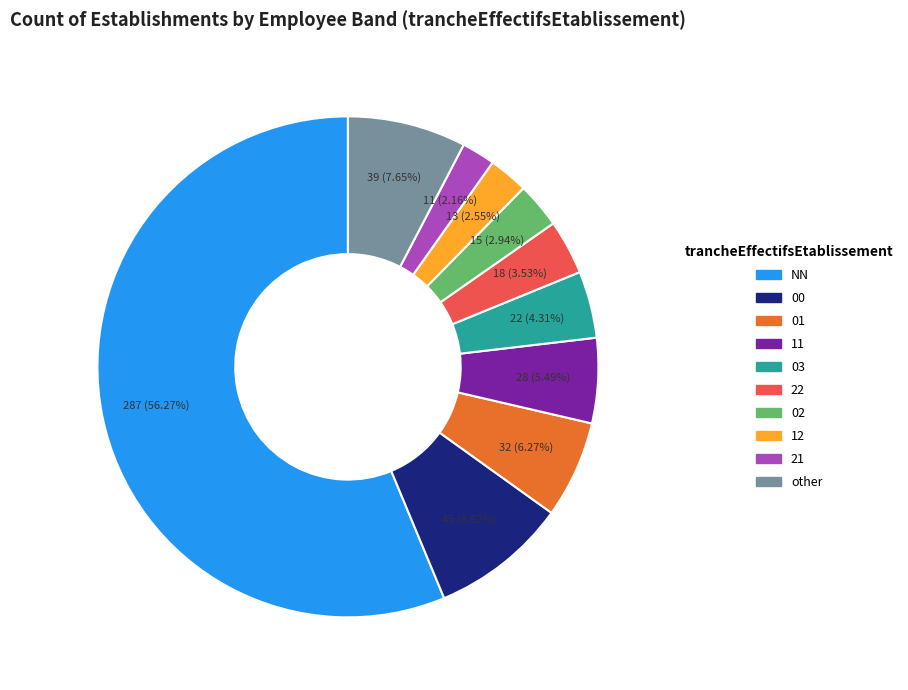

What percentage is the 22 slice, to the nearest percent?

4%